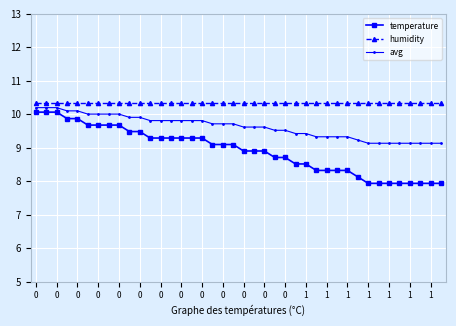

What is the value of the avg point at the 24th from the left?

9.5